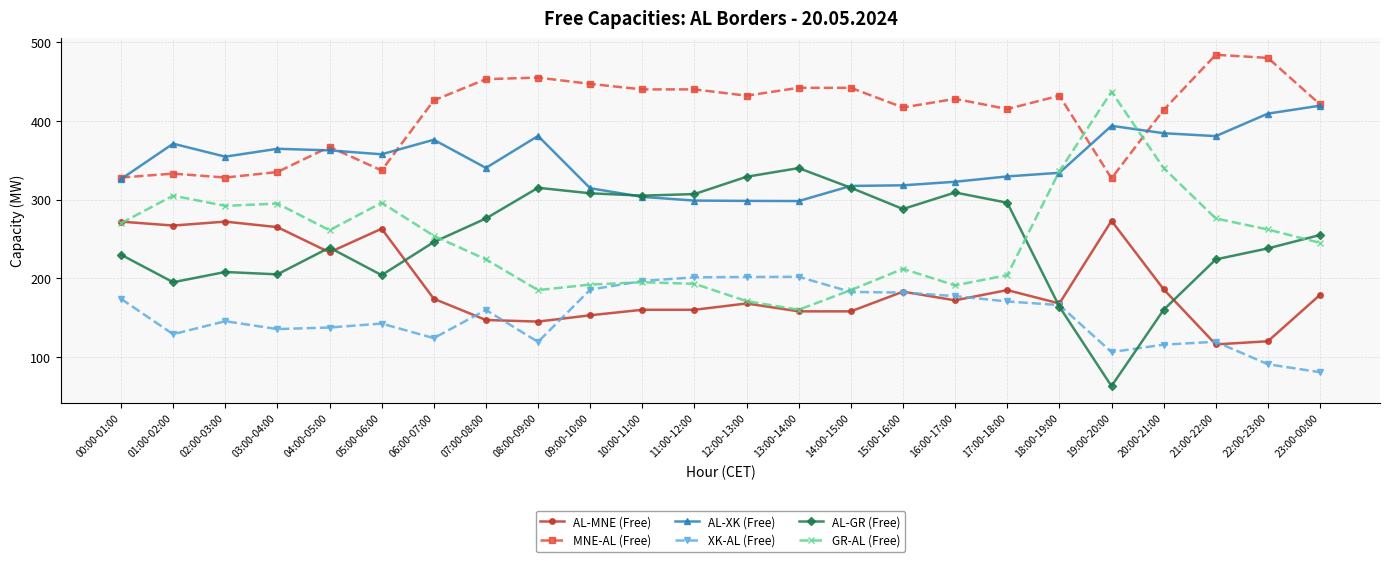

What is the difference between the GR-AL (Free) values at 11:00-12:00 and 09:00-10:00?

1.0